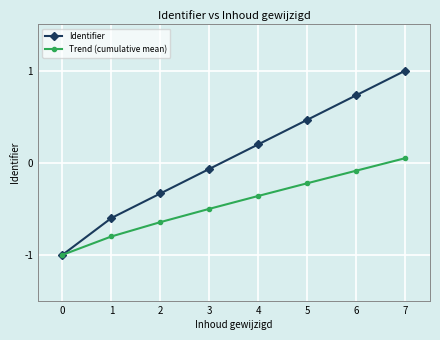

The Identifier series shows -0.1 at 2. True or false?

False